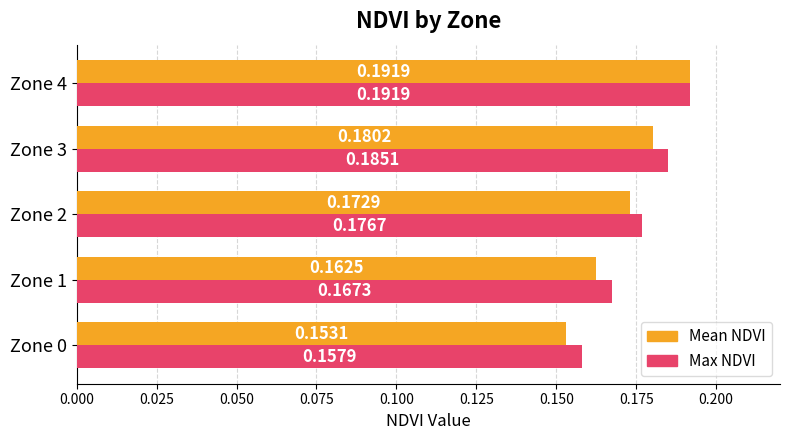

At Zone 0, list the series in order from smallest to largest.

Mean NDVI, Max NDVI